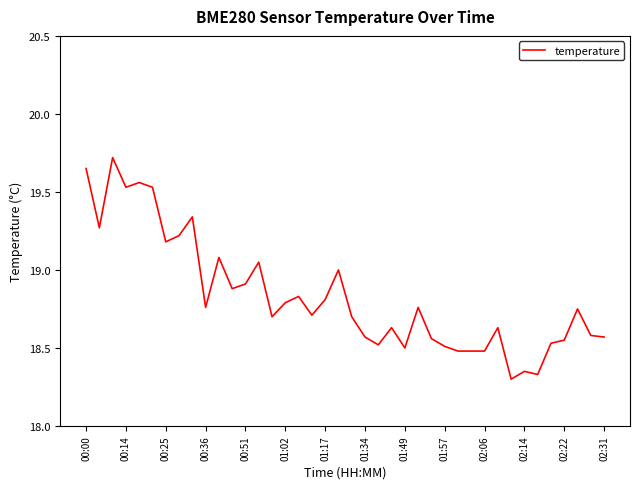

What is the difference between the maximum and minimum values?

1.4